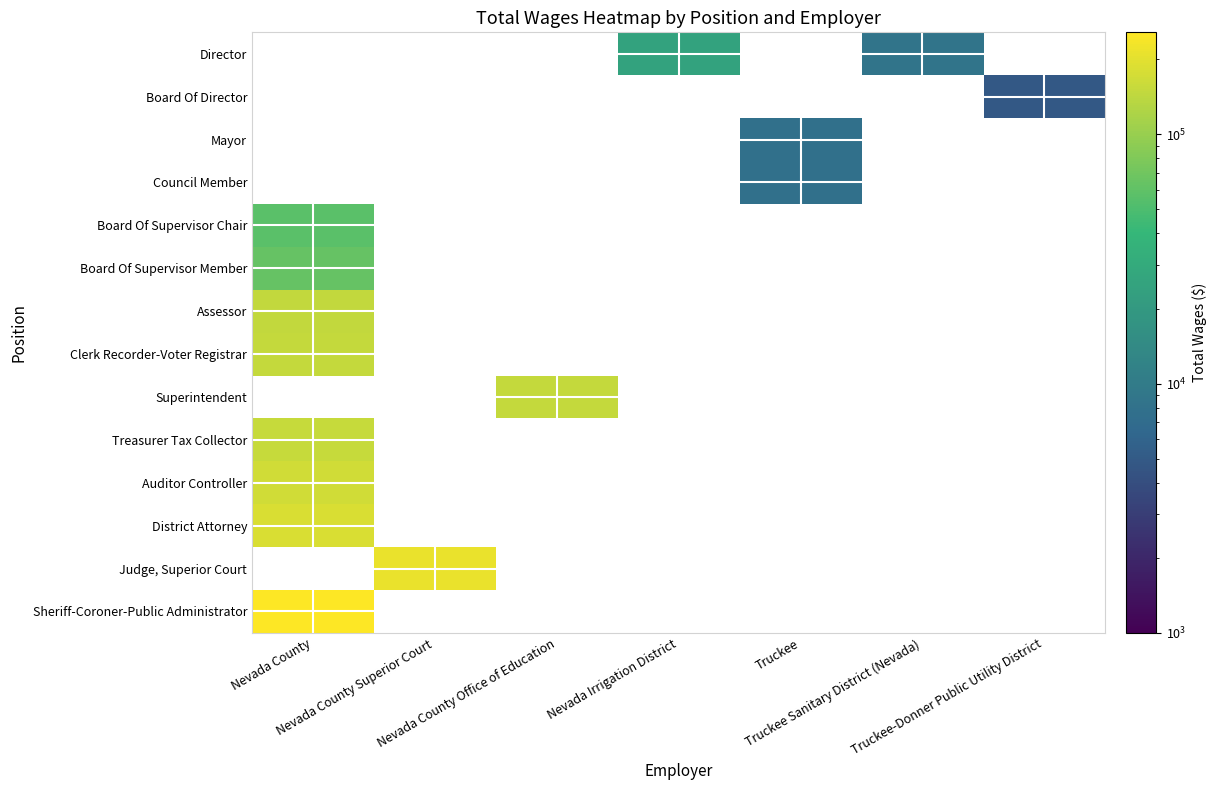

How many distinct data groups are displayed?

14